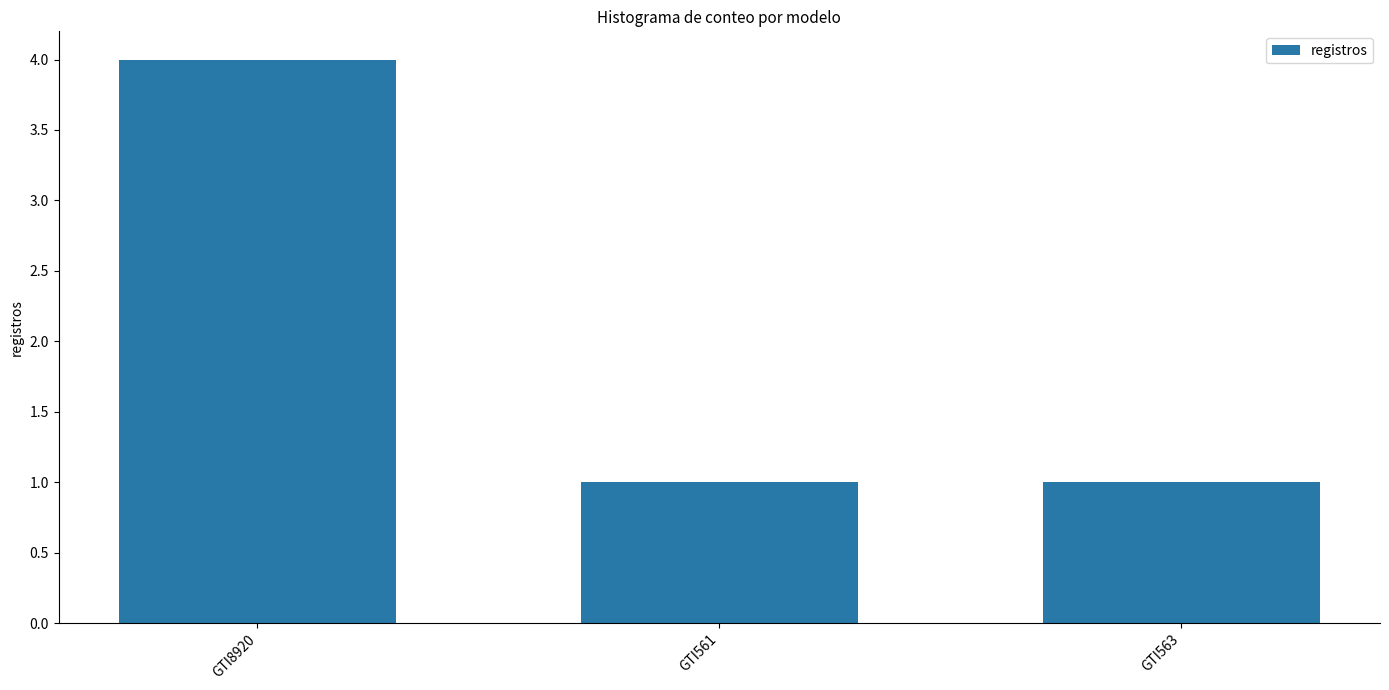

Reading right to left, extract all data points from this chart.

1	1	4